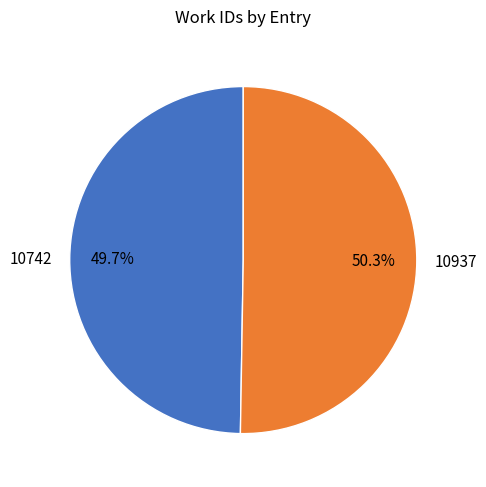

How many slices are in this pie chart?

2